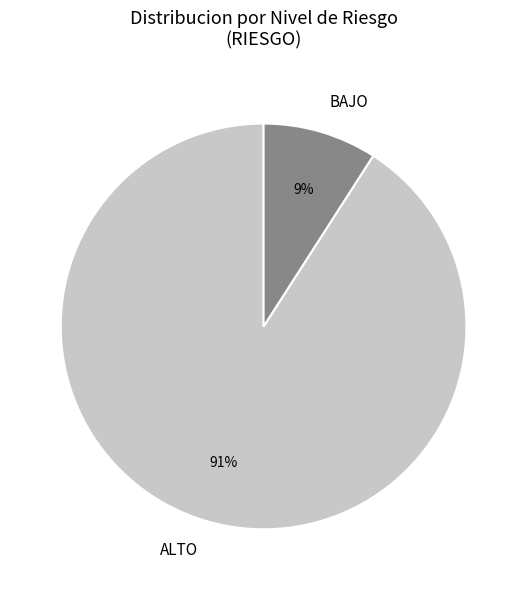

To the nearest percent, what portion does ALTO represent?

91%